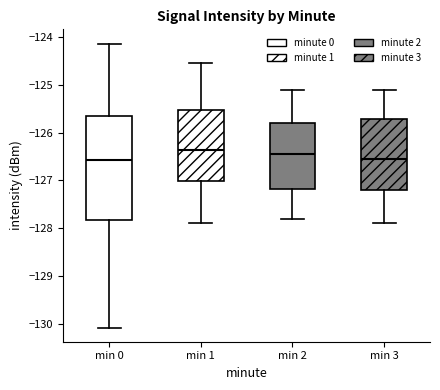

Reading left to right, transcribe this box plot: for each box, give where its median line is, the range the box spans, and where its two whiskers end, as read against the y-axis. The values are not printed on the chart, so give them approximately, as read against the axis.

min 0: median -126.6, box -127.8 to -125.7, whiskers -130.1 to -124.1
min 1: median -126.4, box -127.0 to -125.5, whiskers -127.9 to -124.5
min 2: median -126.4, box -127.2 to -125.8, whiskers -127.8 to -125.1
min 3: median -126.5, box -127.2 to -125.7, whiskers -127.9 to -125.1